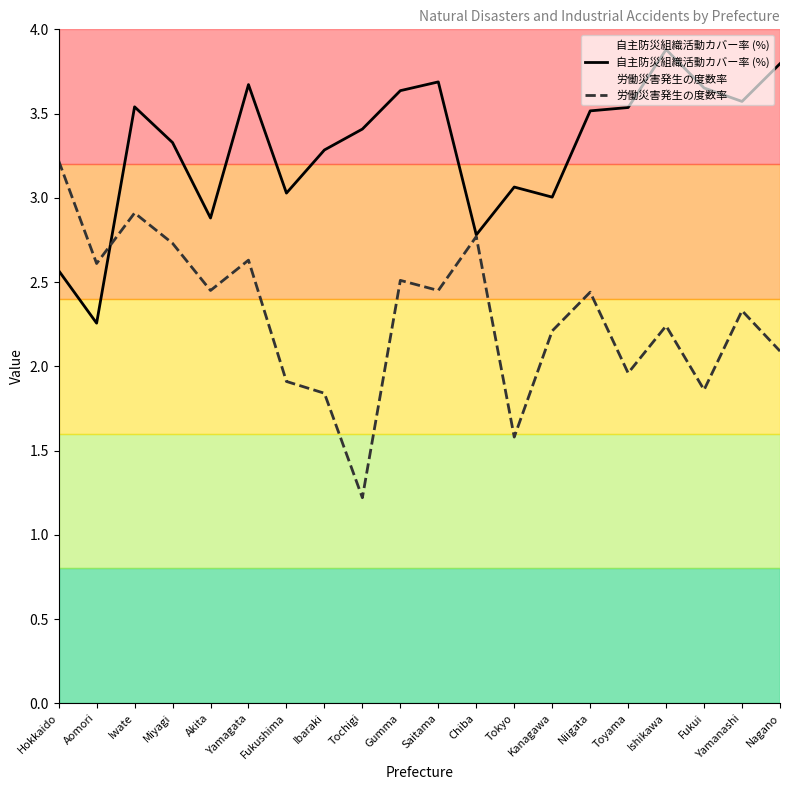

Does the chart have visible grid lines?

No